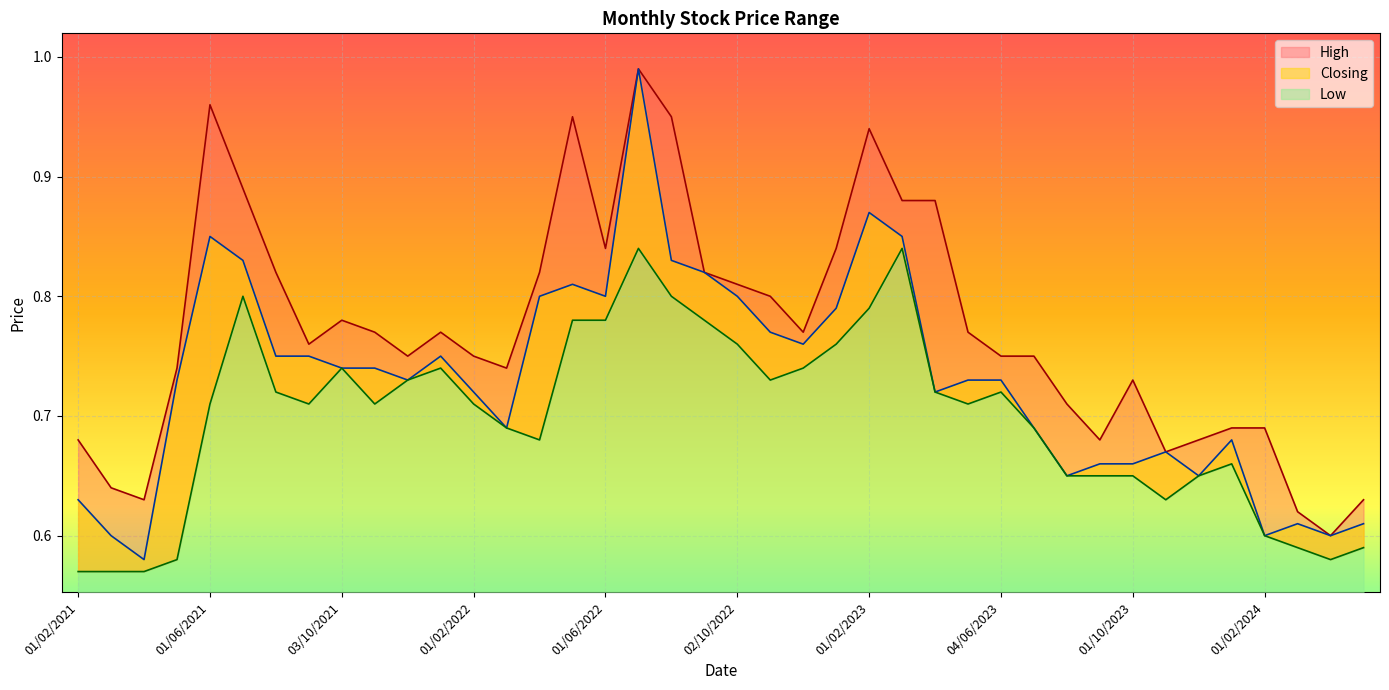

Which series changed the most between 01/11/2023 and 03/03/2024?

Closing